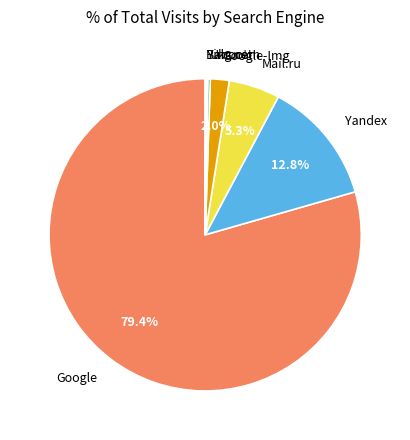

Which slice is the largest?

Google